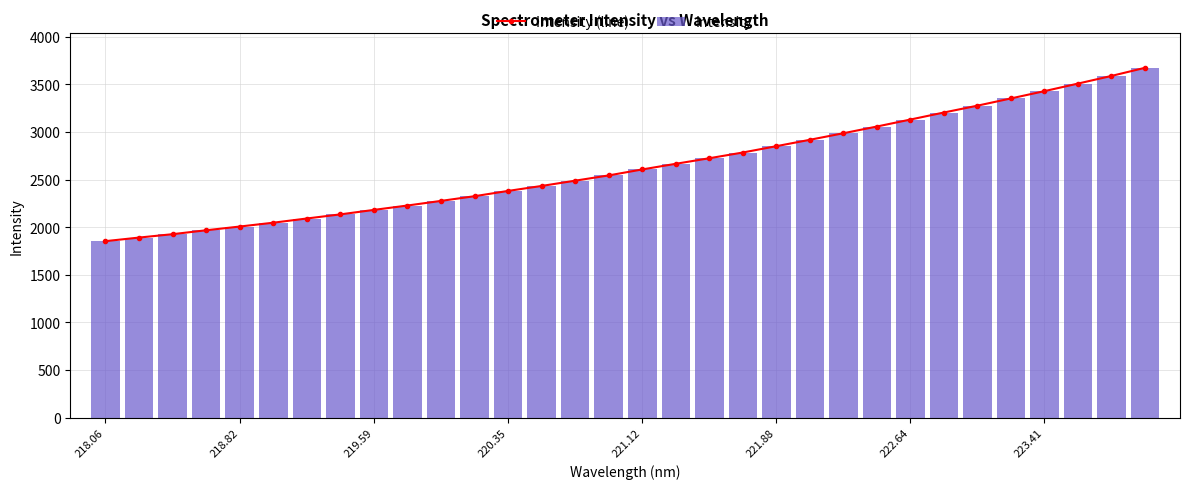

What is the maximum value for Intensity (line)?

3672.9